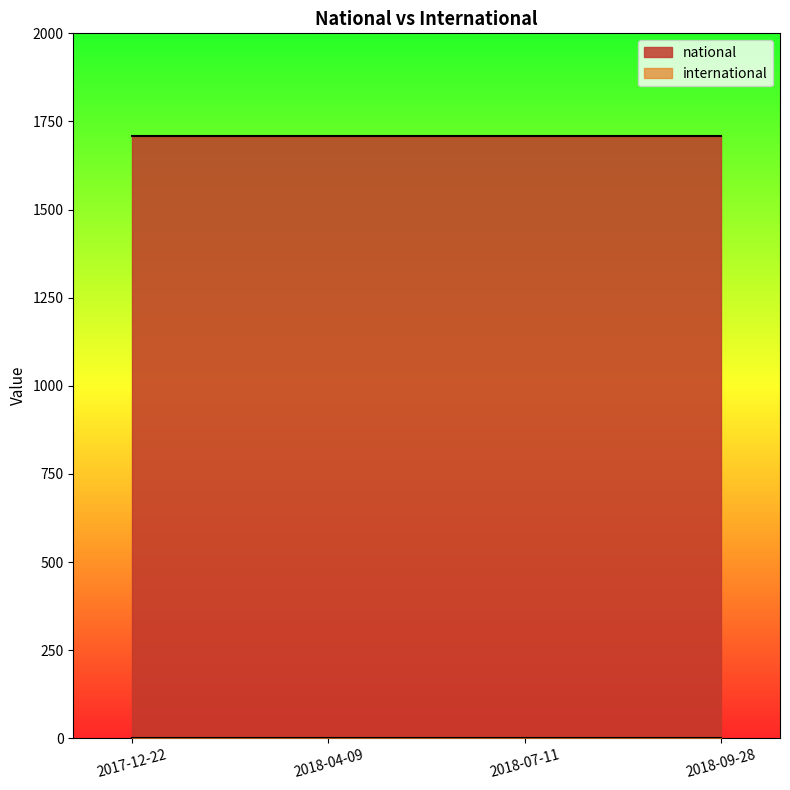

What is the spread (max minus min) of values at 2017-12-22?

1710